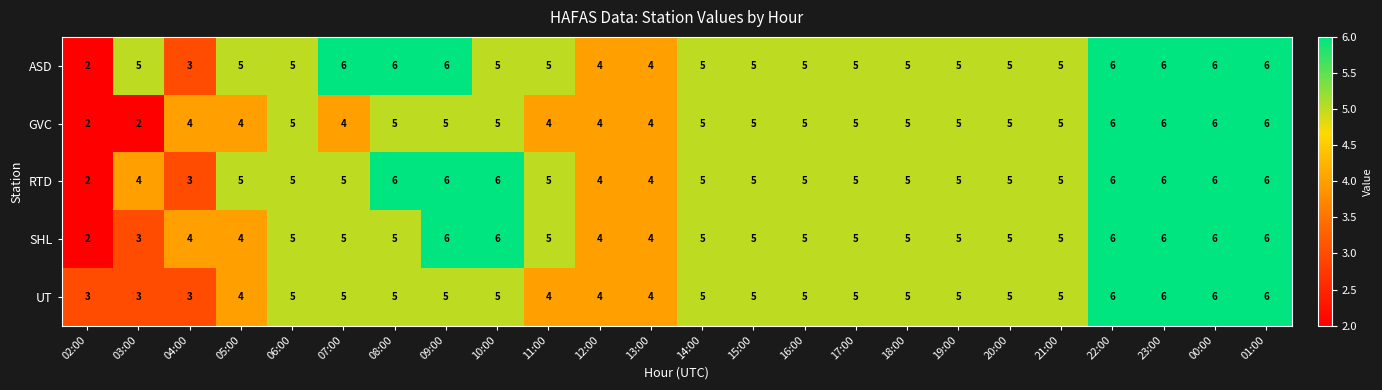

Which series has the largest total across all categories?

ASD